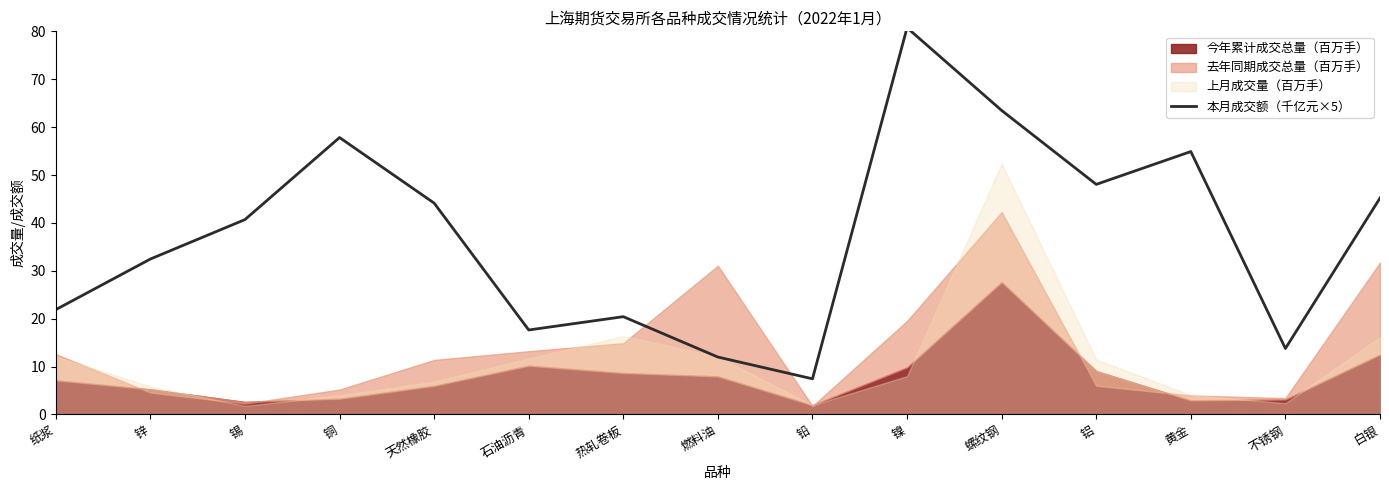

List the labels in order of value, smallest first.

铅, 燃料油, 不锈钢, 石油沥青, 热轧卷板, 纸浆, 锌, 锡, 天然橡胶, 白银, 铝, 黄金, 铜, 螺纹钢, 镍